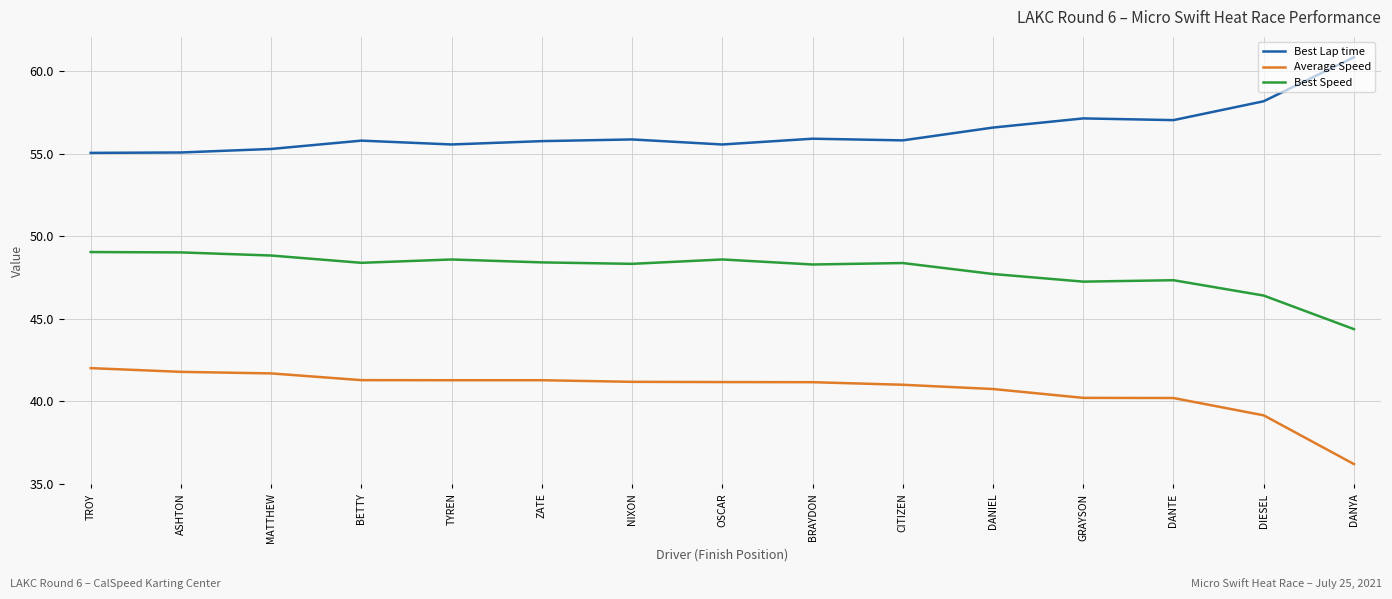

The Best Lap time series shows 16.4 at GRAYSON. True or false?

False